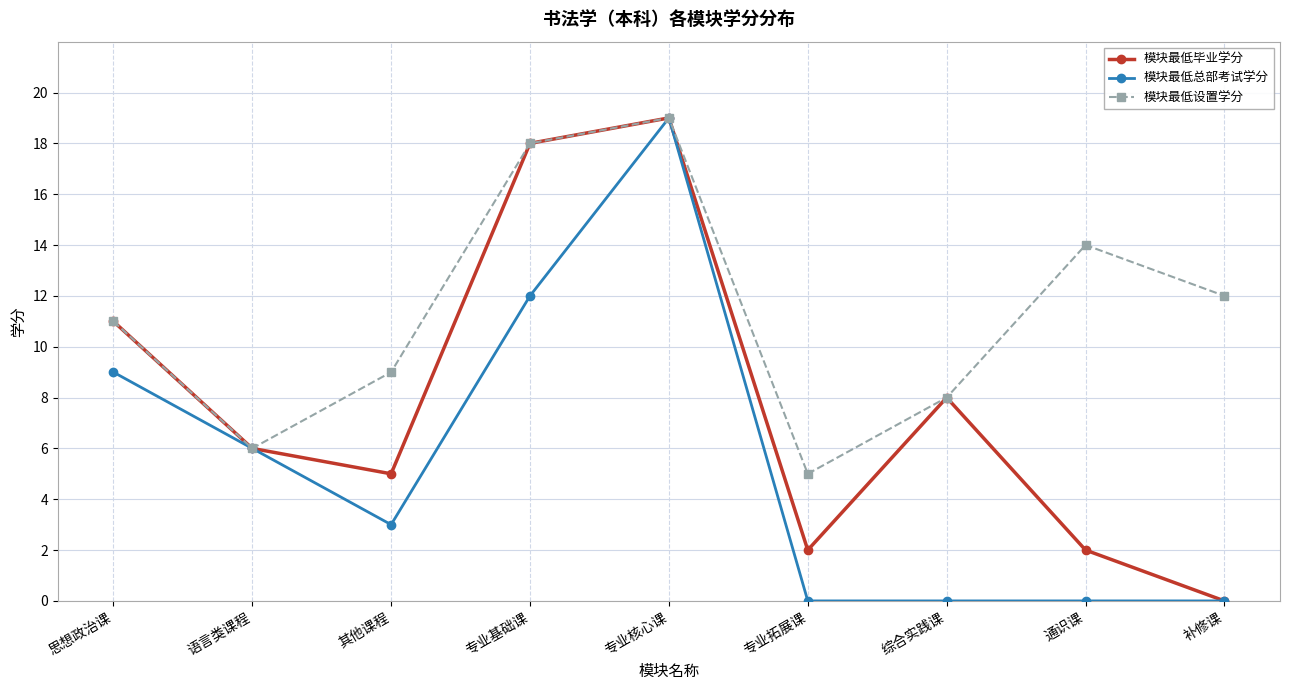

Reading left to right, list all the values displayed in this chart.

模块最低毕业学分: 思想政治课=11	语言类课程=6	其他课程=5	专业基础课=18	专业核心课=19	专业拓展课=2	综合实践课=8	通识课=2	补修课=0
模块最低总部考试学分: 思想政治课=9	语言类课程=6	其他课程=3	专业基础课=12	专业核心课=19	专业拓展课=0	综合实践课=0	通识课=0	补修课=0
模块最低设置学分: 思想政治课=11	语言类课程=6	其他课程=9	专业基础课=18	专业核心课=19	专业拓展课=5	综合实践课=8	通识课=14	补修课=12